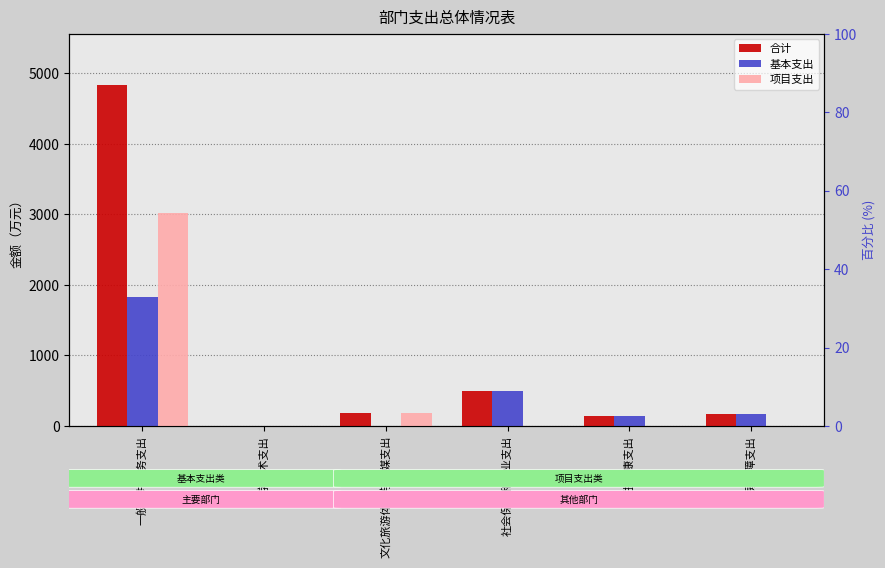

List the series in order of their overall mean, highest first.

合计, 项目支出, 基本支出